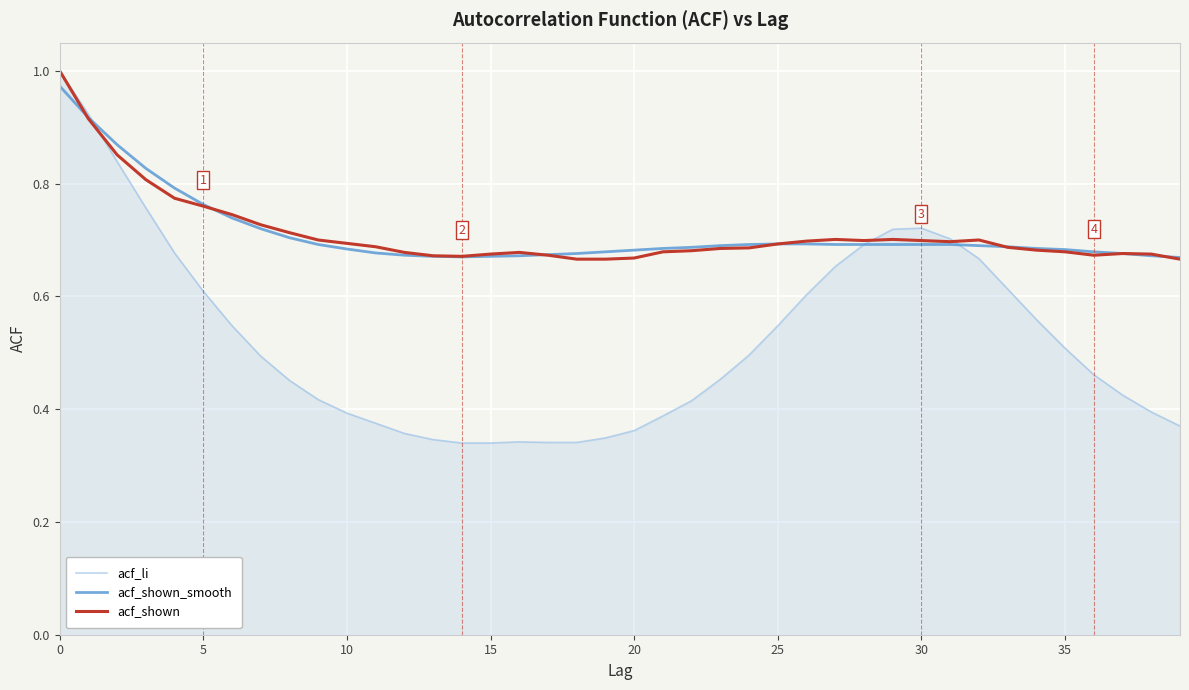

How many lines are shown in the chart?

3